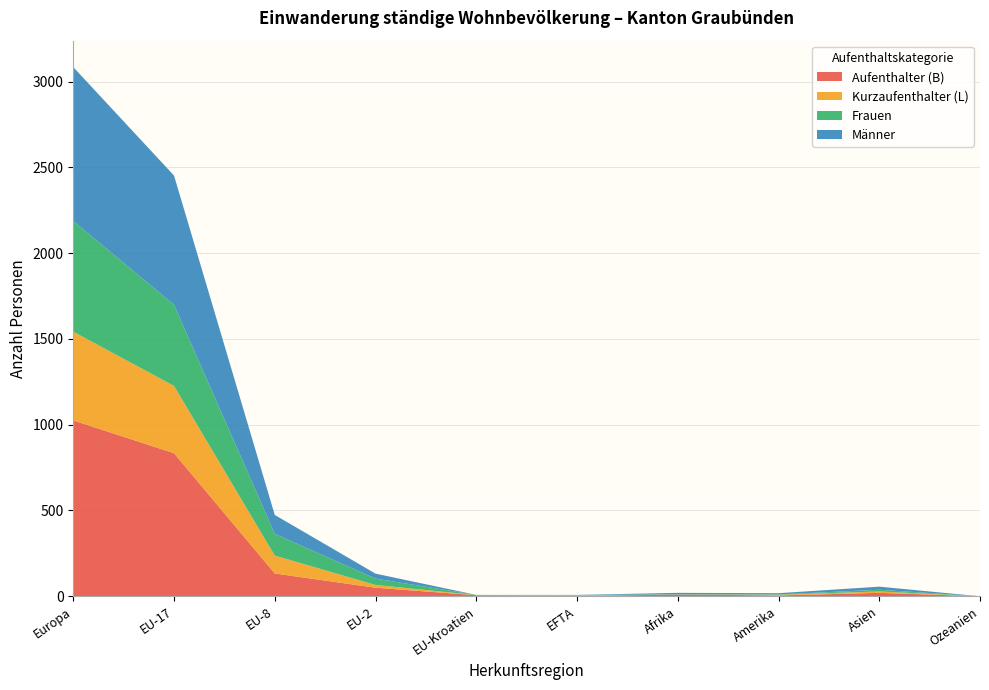

At which category is the sum across all series the highest?

Europa